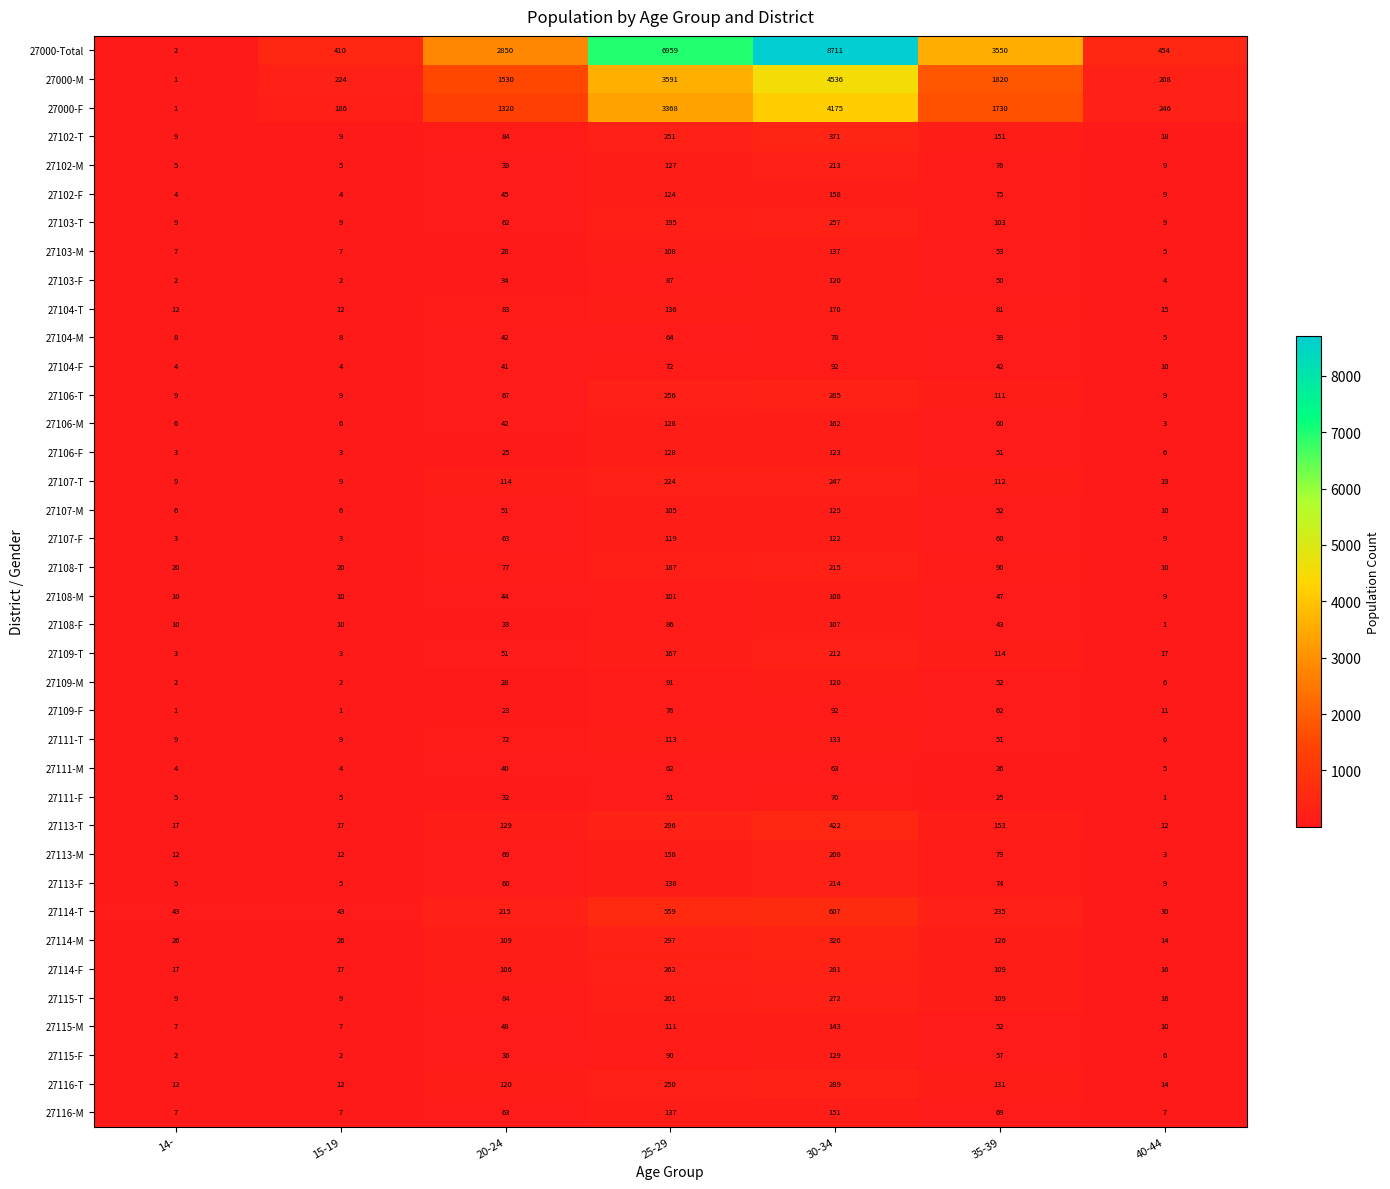

How many values in the 27108-F series are below 33?

3